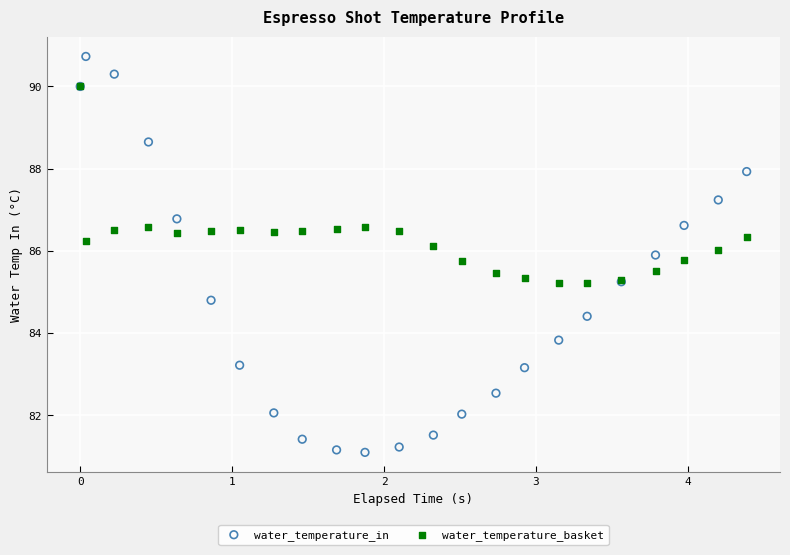

What are all the series names shown in the legend?

water_temperature_in, water_temperature_basket